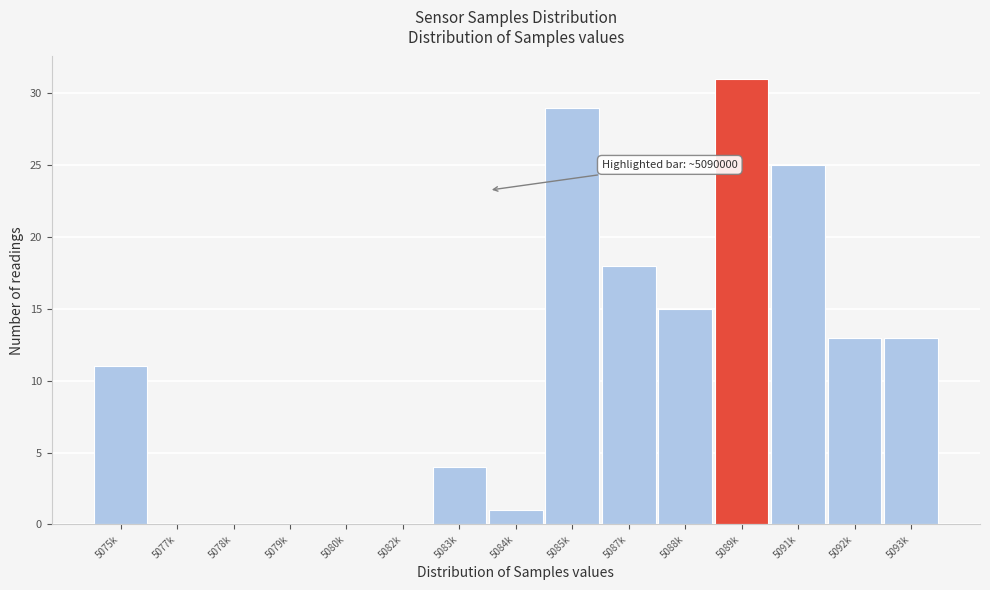

Reading right to left, extract all data points from this chart.

5093k=13	5092k=13	5091k=25	5089k=31	5088k=15	5087k=18	5085k=29	5084k=1	5083k=4	5082k=0	5080k=0	5079k=0	5078k=0	5077k=0	5075k=11